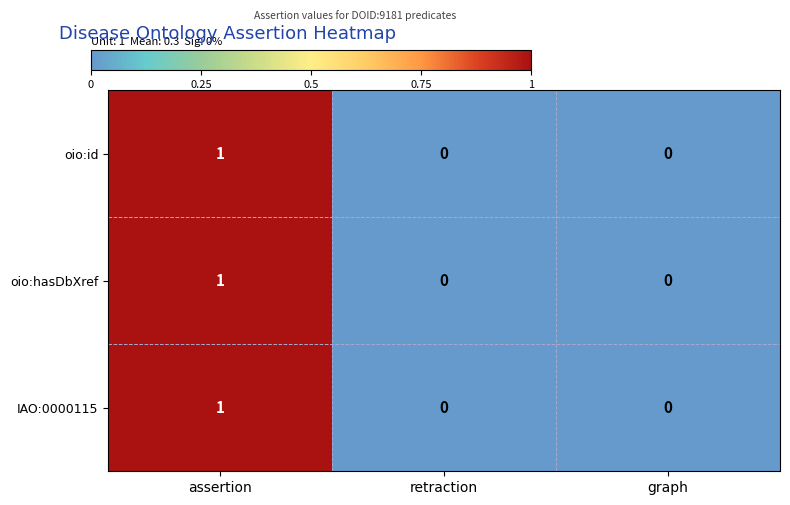

At which category is the sum across all series the highest?

assertion